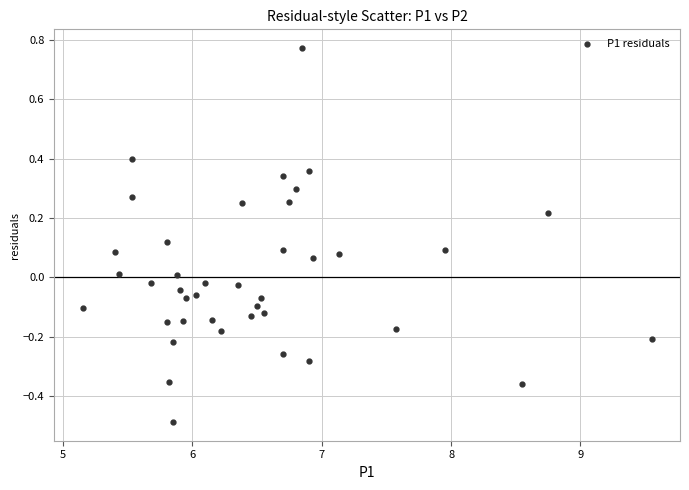

What is the range of X values (max minus min)?

4.4